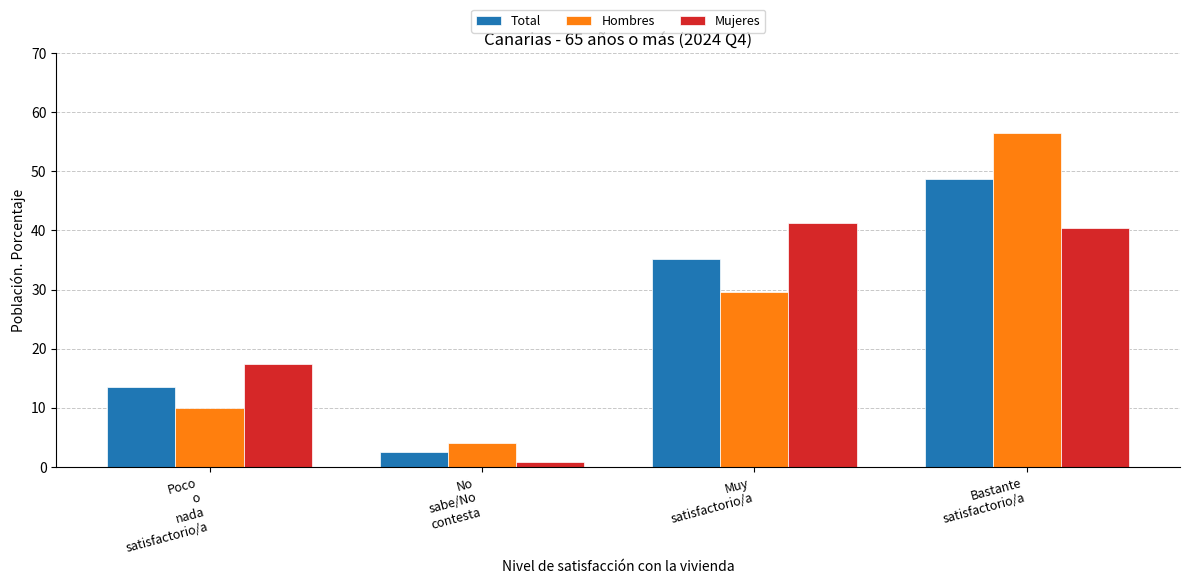

Are the bars horizontal?

No